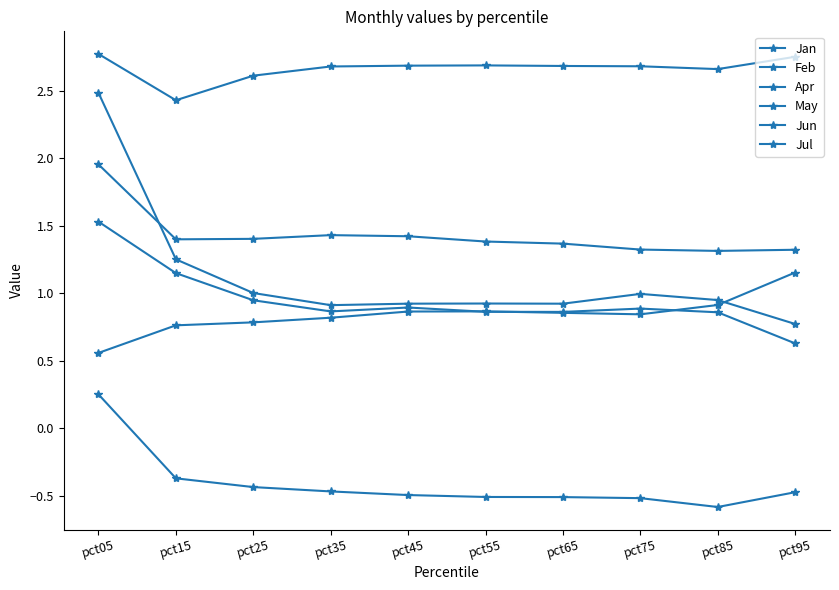

Rank the categories by May value from lowest to highest.

pct15, pct25, pct85, pct35, pct75, pct65, pct45, pct55, pct95, pct05